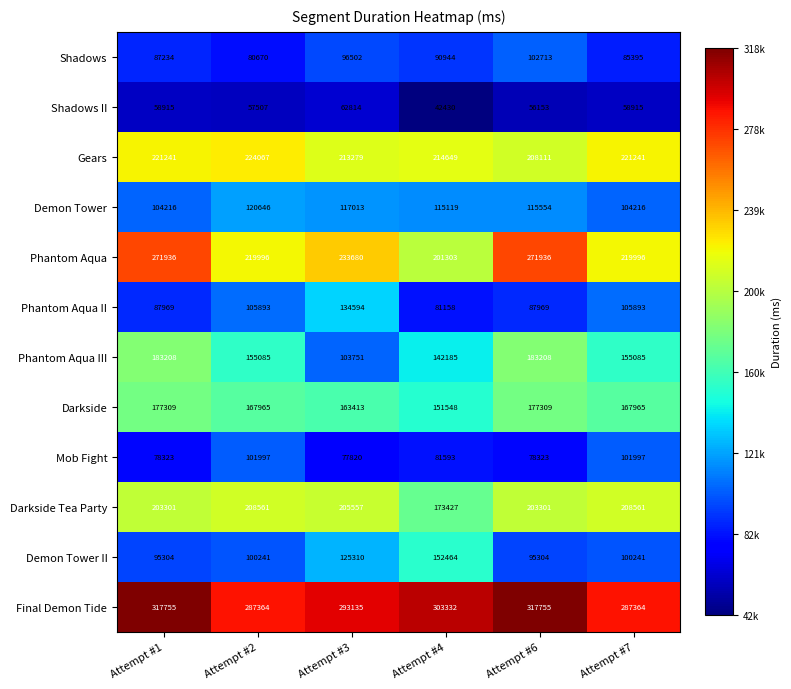

Read the Phantom Aqua value at Attempt #7, to the nearest 50.

220000